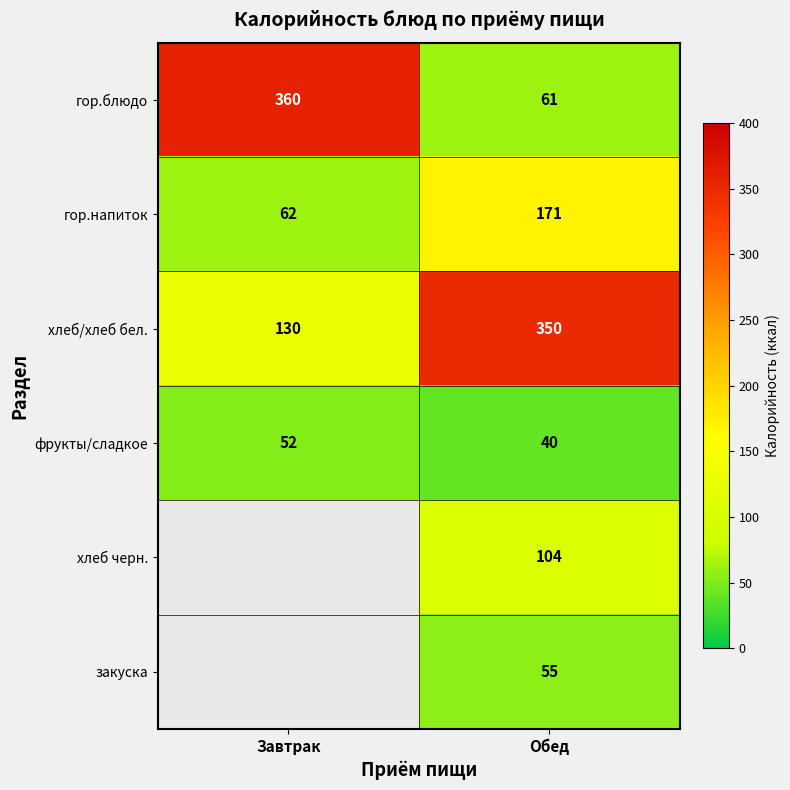

Is it true that хлеб черн. equals 54 at Обед?

False